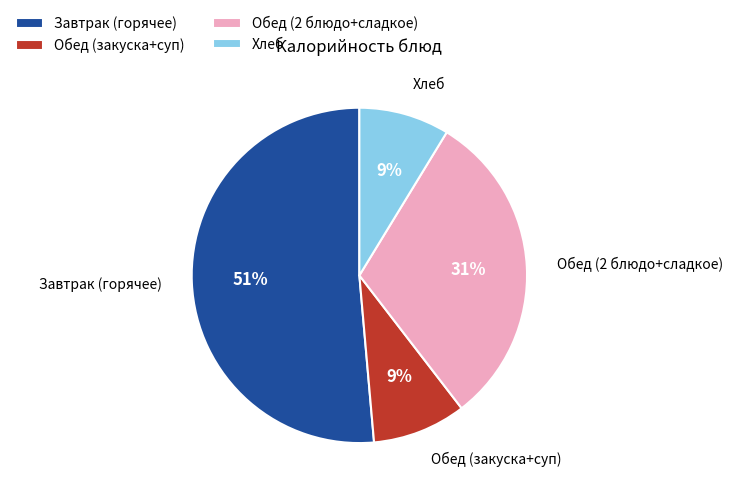

To the nearest percent, what portion does Обед (2 блюдо+сладкое) represent?

31%